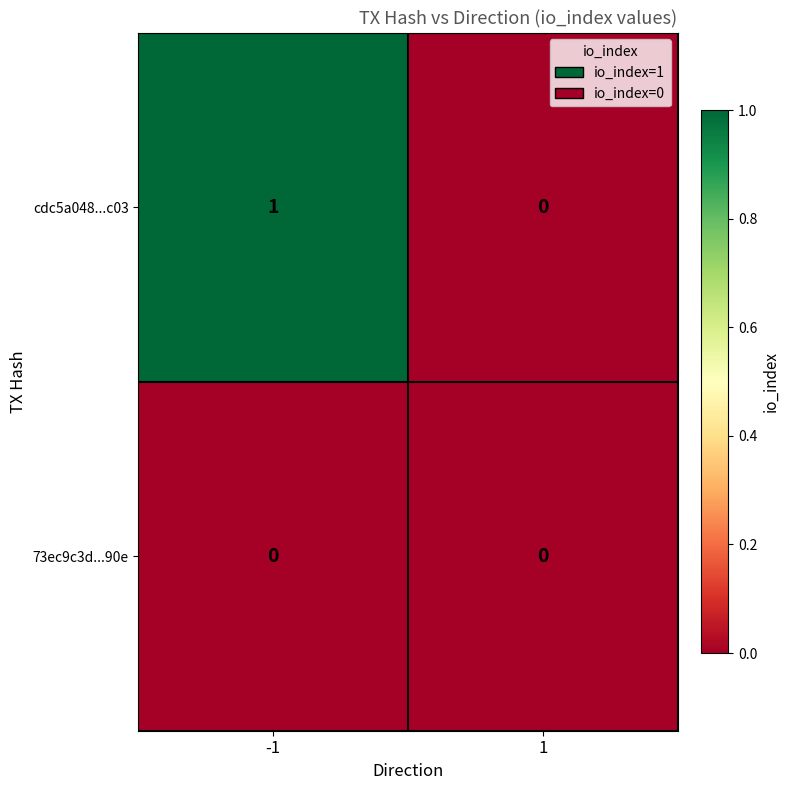

Between -1 and 1, which series saw the biggest shift?

cdc5a048...c03